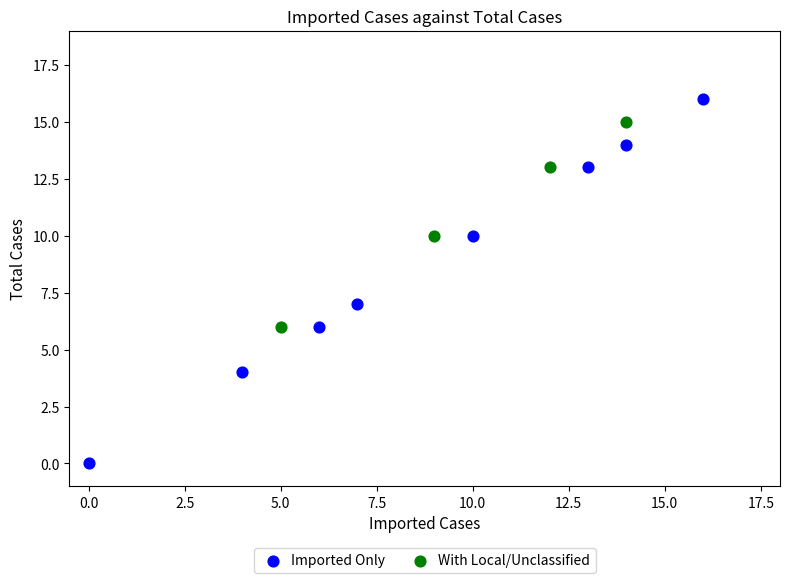

What are all the series names shown in the legend?

Imported Only, With Local/Unclassified